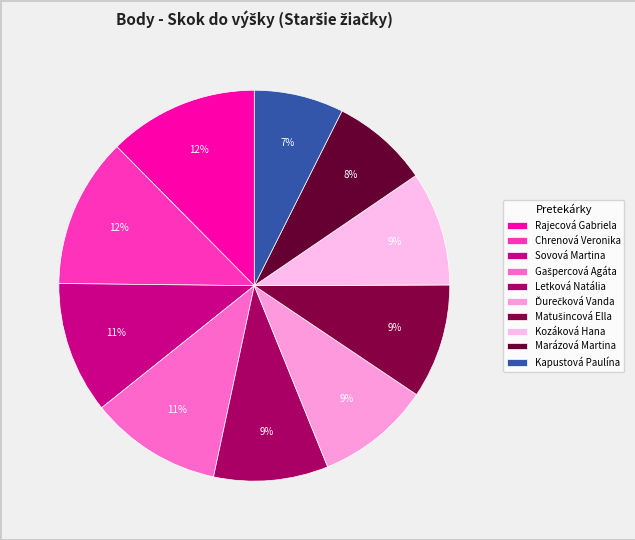

To the nearest percent, what portion does Kapustová Paulína represent?

7%